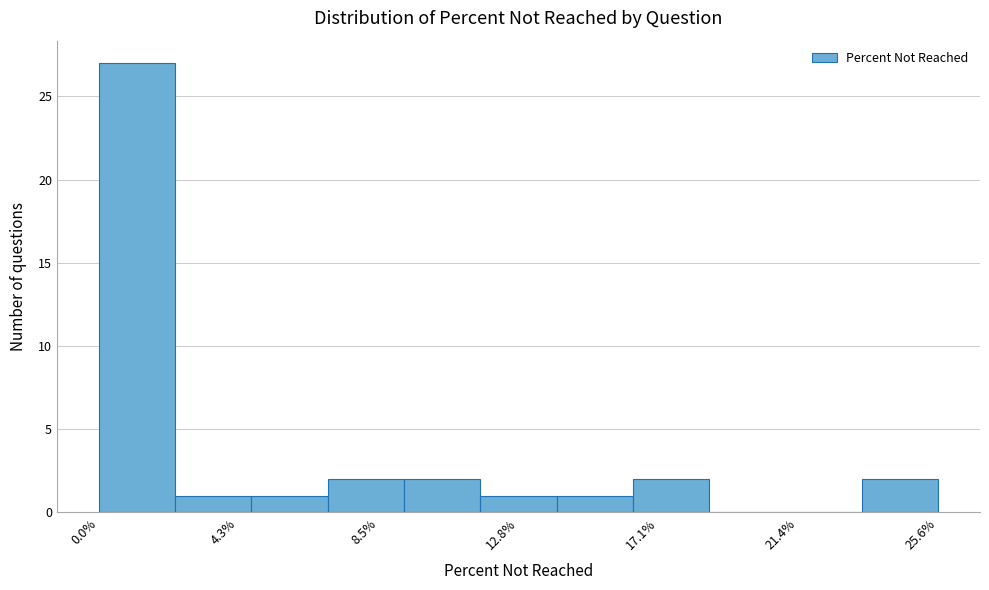

Over which range of the x-axis is the bar tallest?

0.0 to 2.5